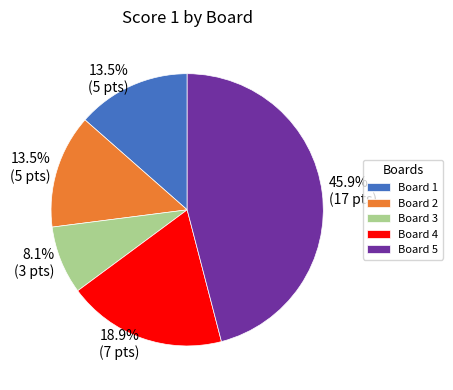

Approximately how many times larger is the value at Board 5 compared to Board 3?

5.7